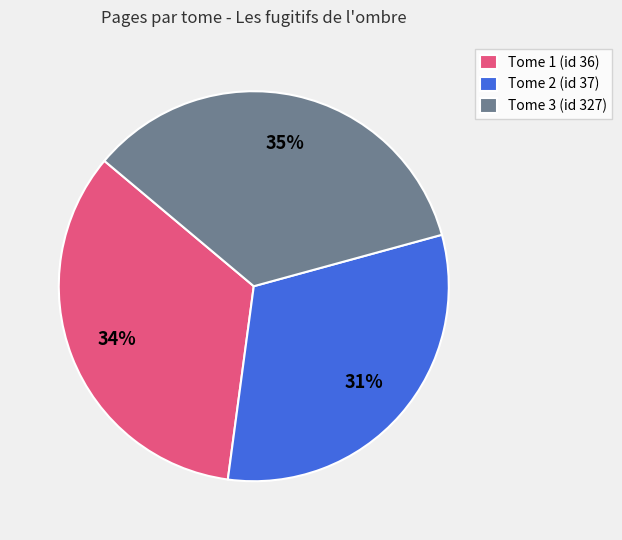

To the nearest percent, what is the combined percentage of Tome 1 (id 36) and Tome 3 (id 327)?

69%